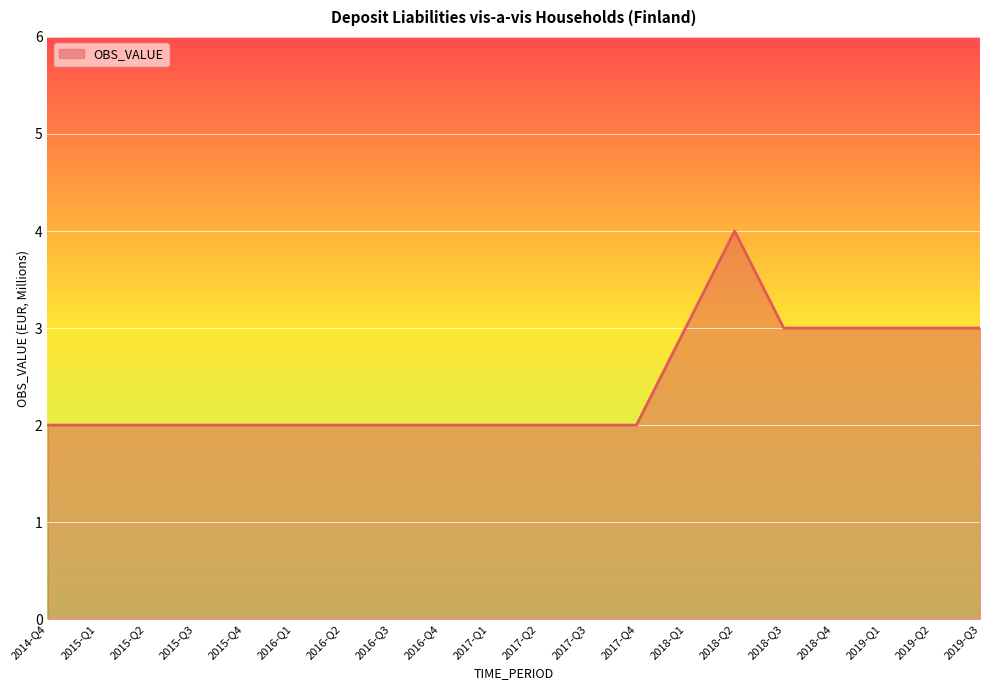

Does the chart have visible grid lines?

Yes